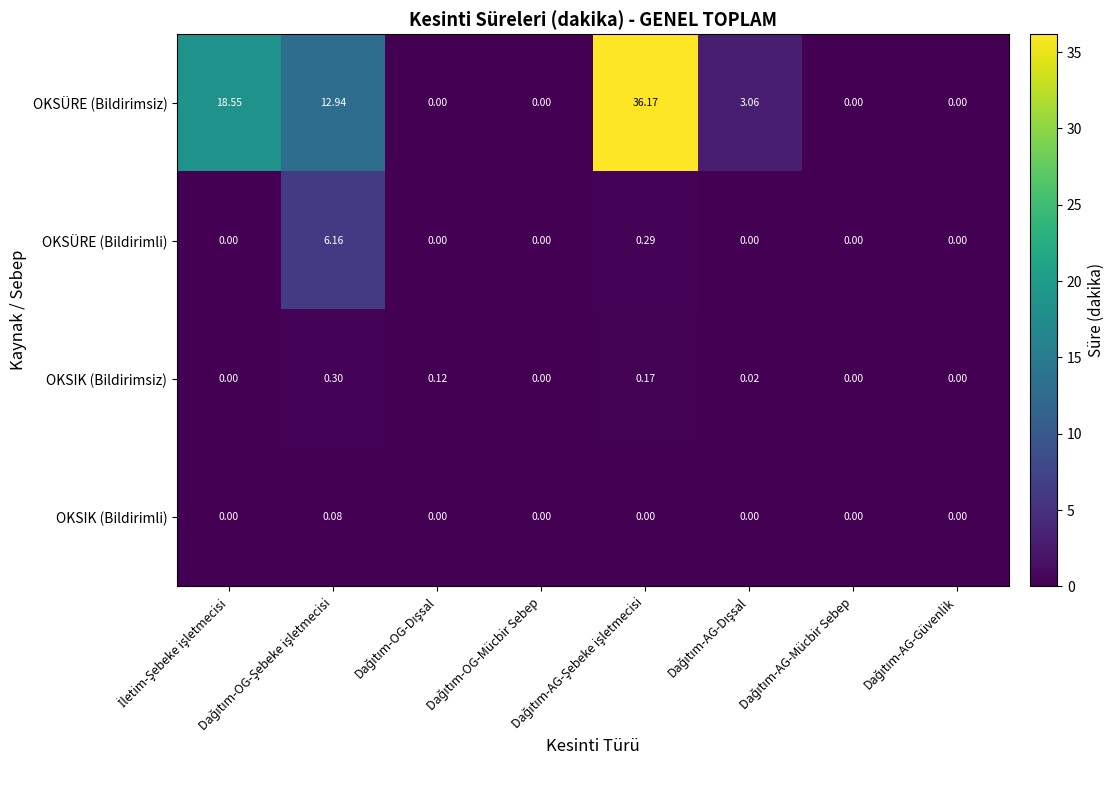

Which series has the largest range (max minus min)?

OKSÜRE (Bildirimsiz)